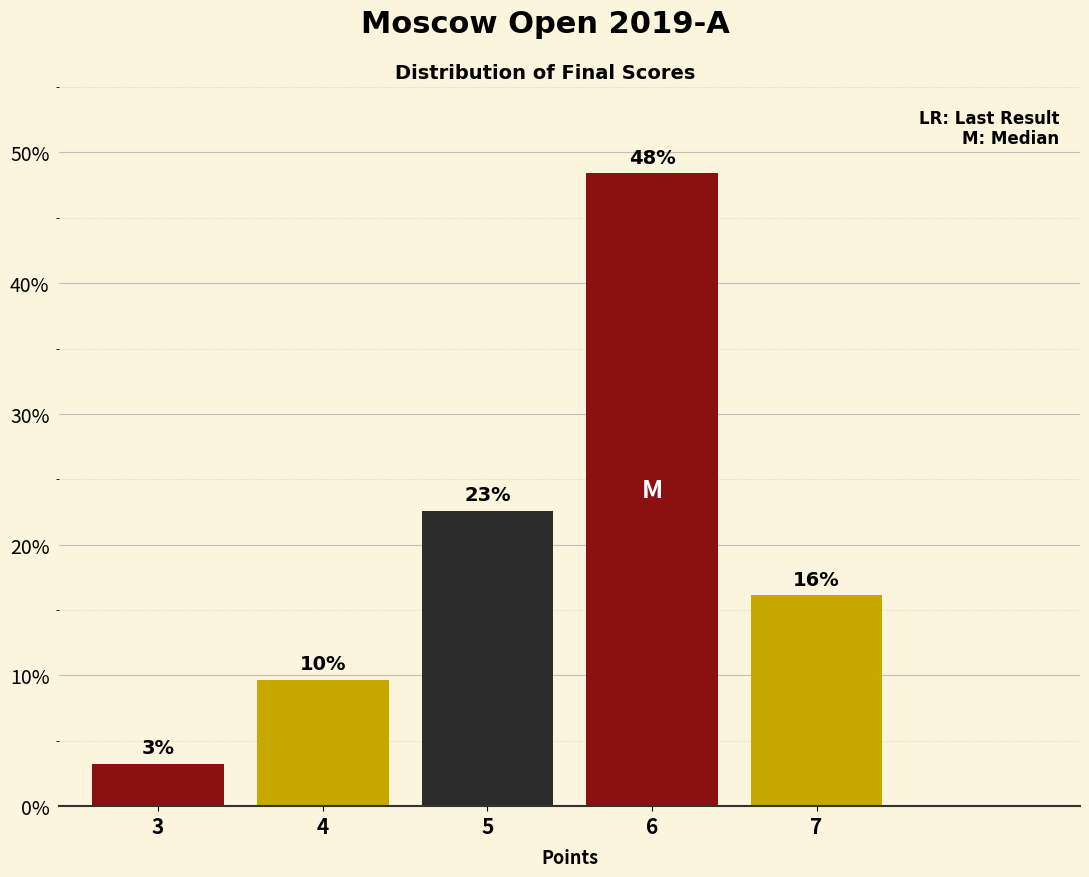

How many bars are there in total?

5